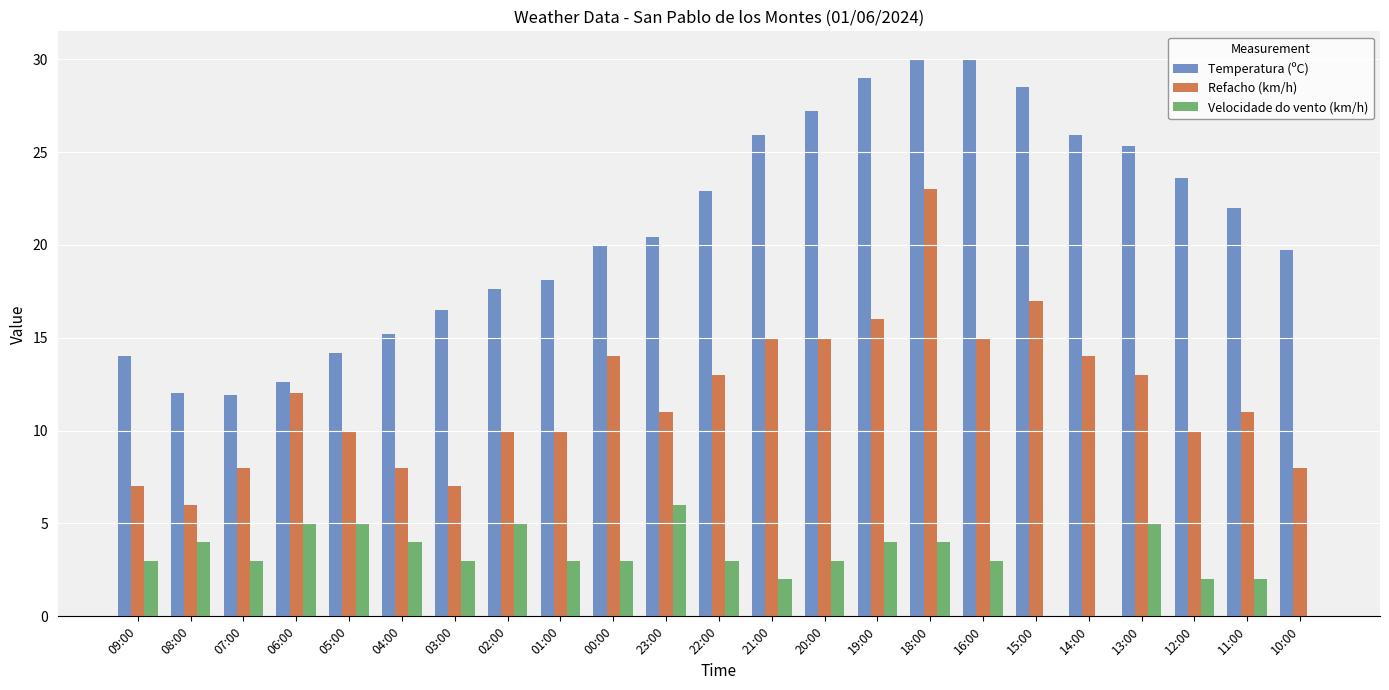

Is it true that Refacho (km/h) equals 11.0 at 11:00?

True